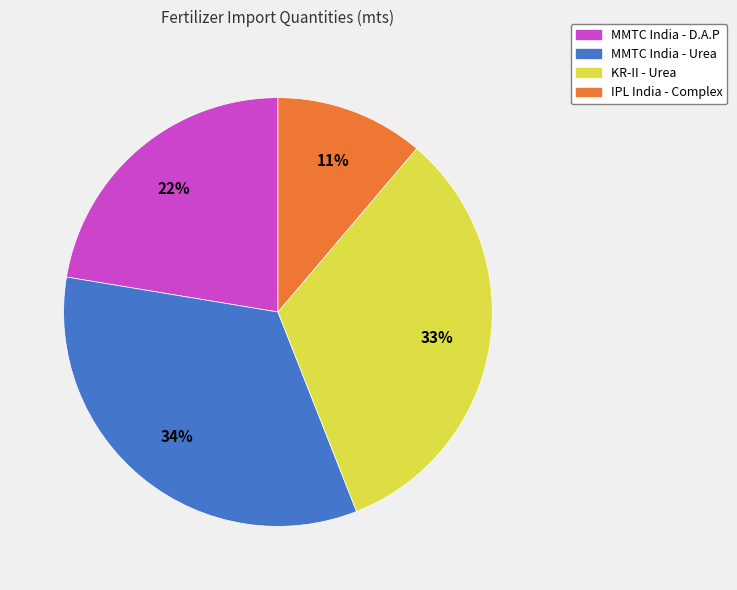

Is MMTC India - D.A.P the majority of the pie?

No